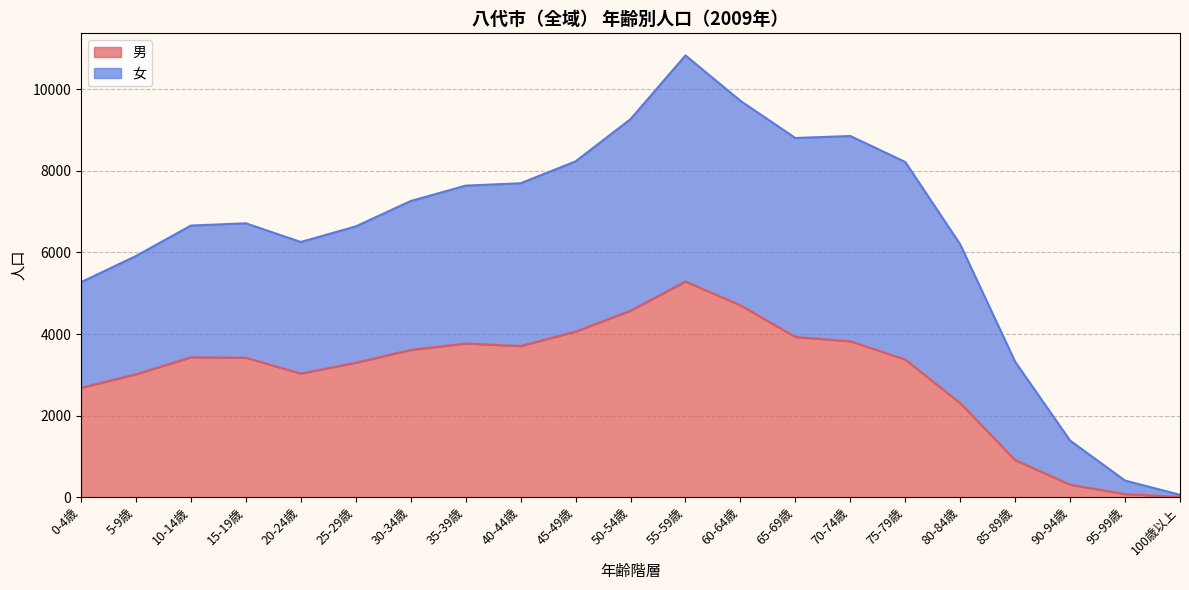

The value of 男 at 10-14歳 is 3431. True or false?

True